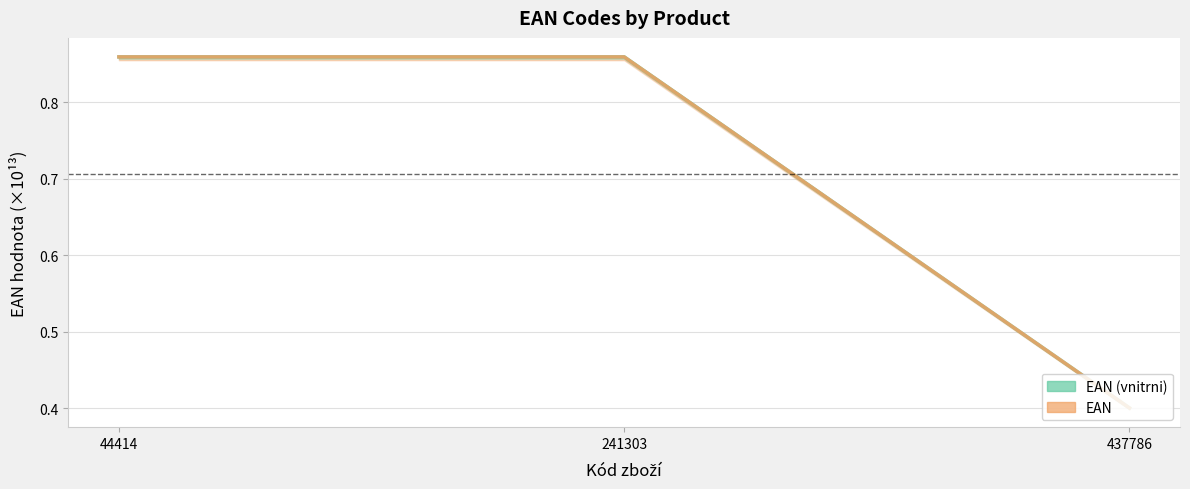

Reading left to right, what are all the values shown in this chart?

EAN (vnitrni): 44414=0.9	241303=0.9	437786=0.4
EAN: 44414=0.9	241303=0.9	437786=0.4